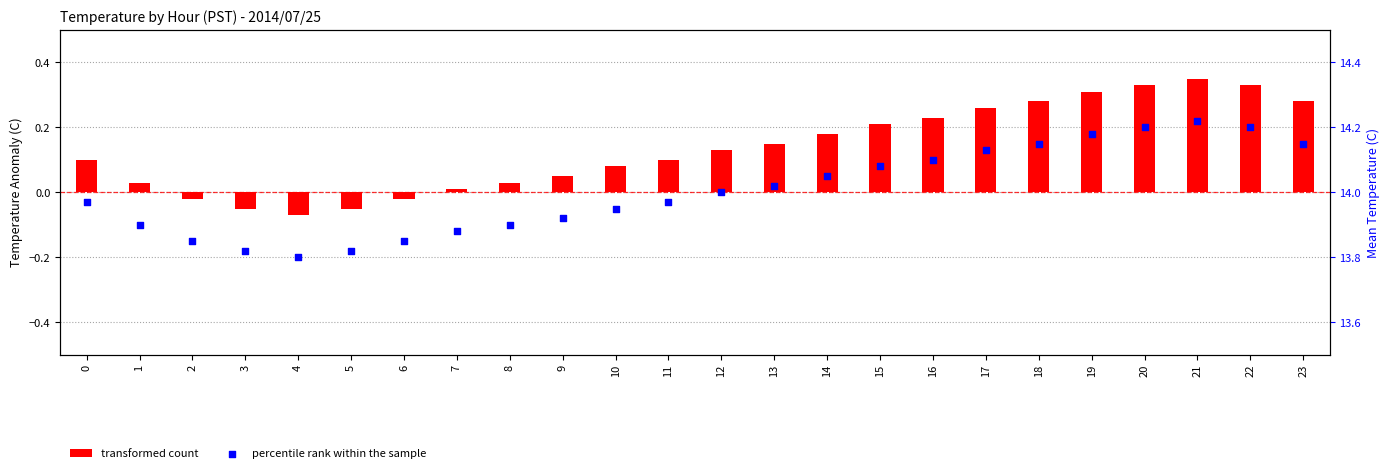

Which series reaches the minimum Y coordinate?

transformed count